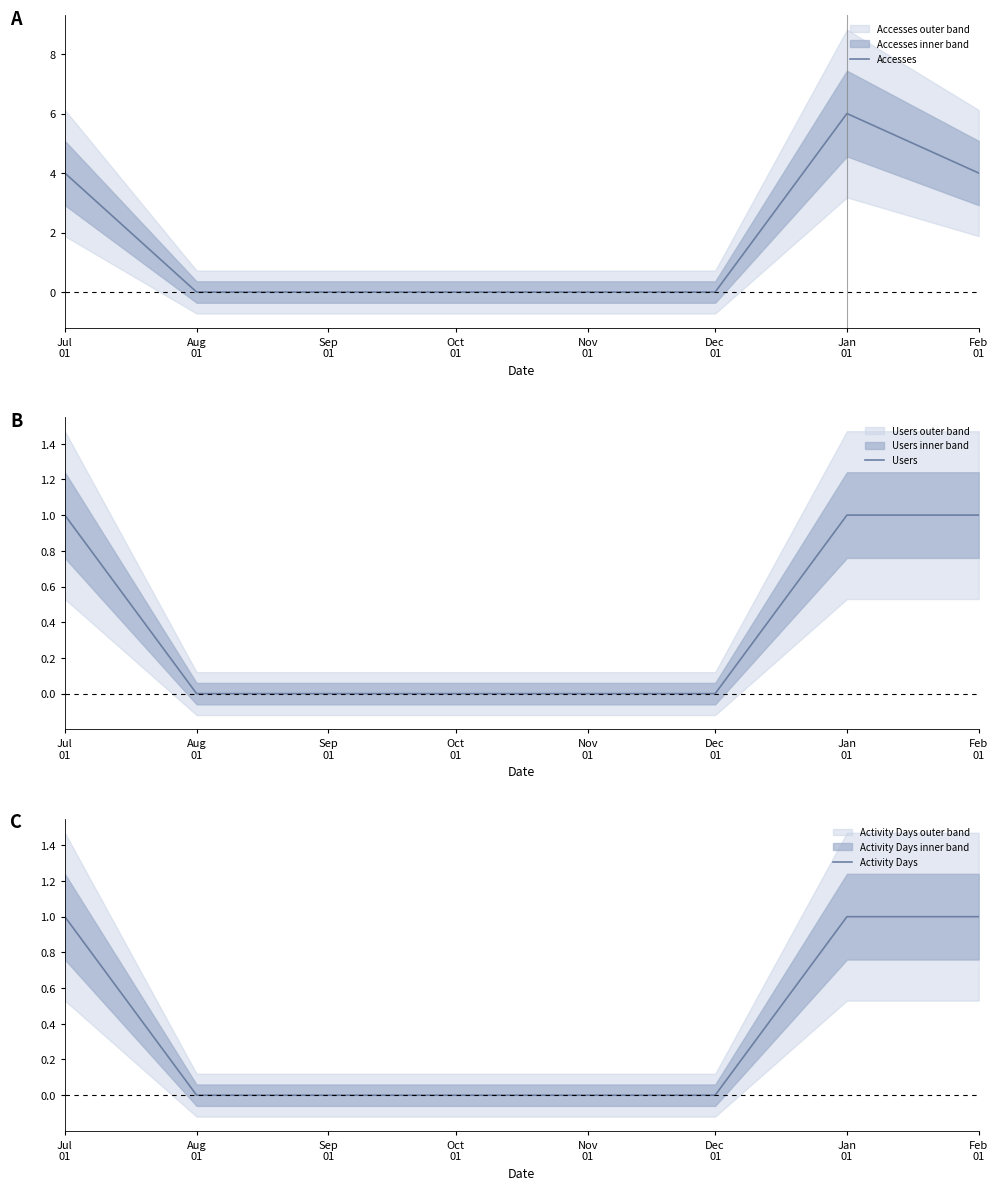

What are all the series names shown in the legend?

Accesses, Users, Activity Days